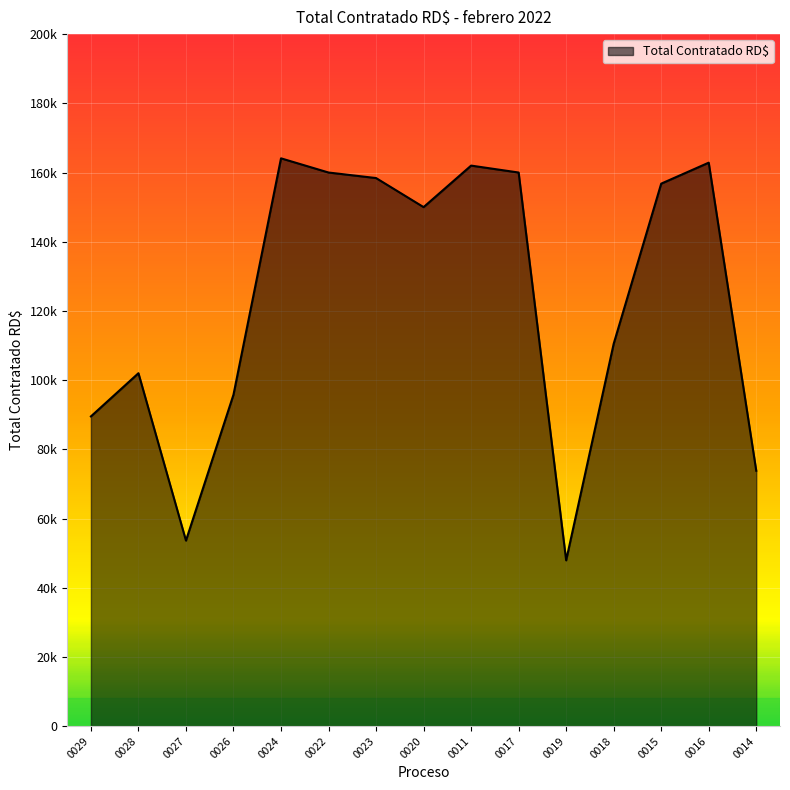

What is the difference between the second highest and minimum values?

114925.2